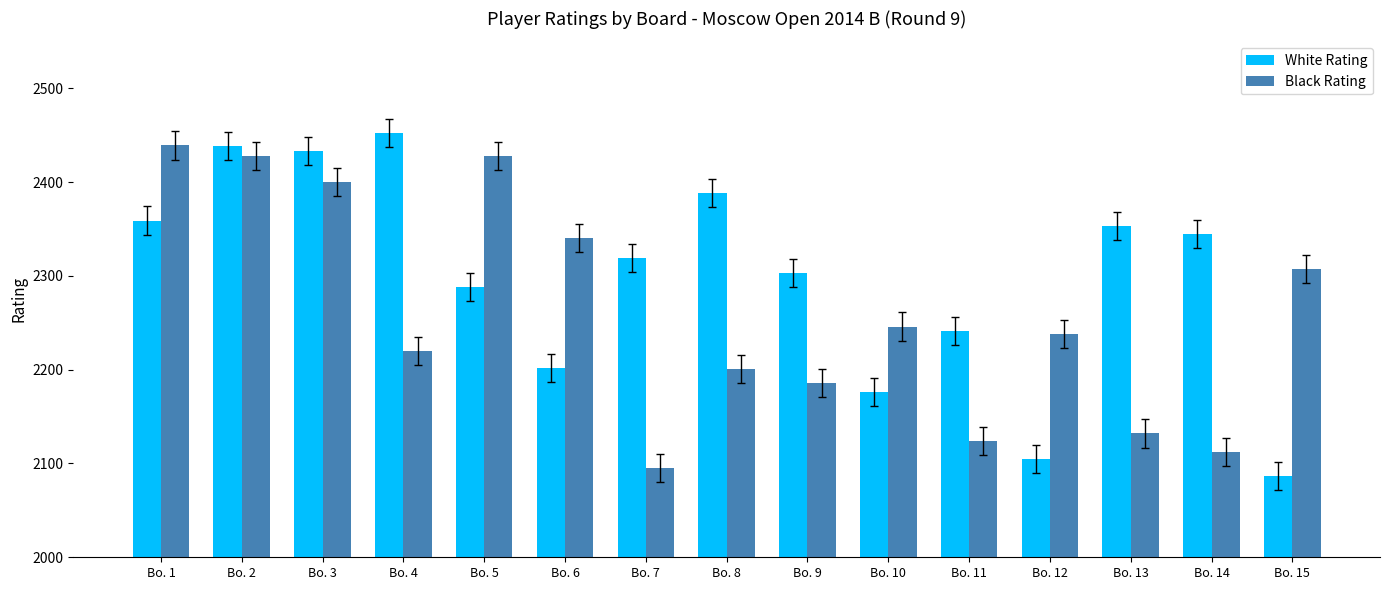

At Bo. 15, list the series in order from largest to smallest.

Black Rating, White Rating